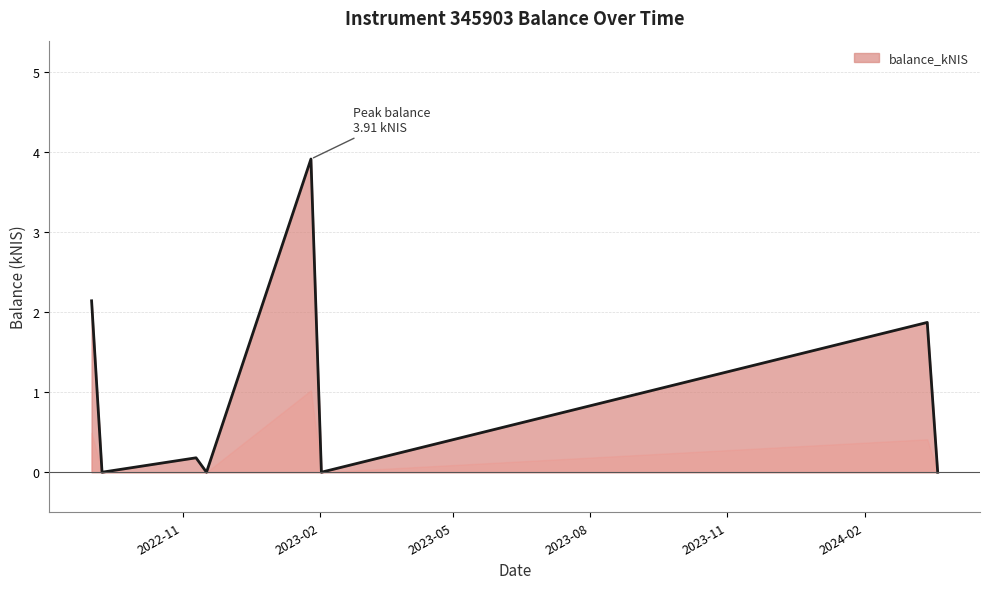

What is the greatest value displayed?

3.9